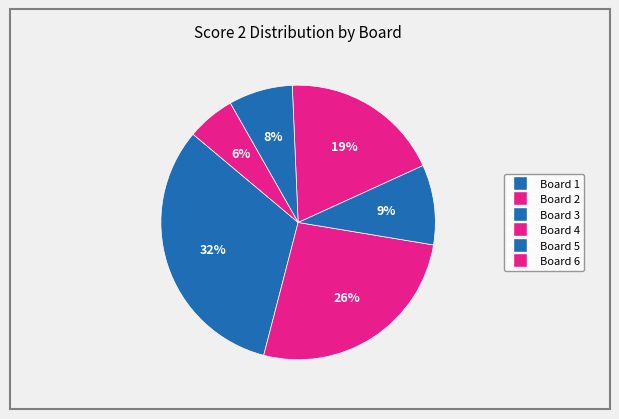

Is it true that Board 6 is 18% of the pie?

False